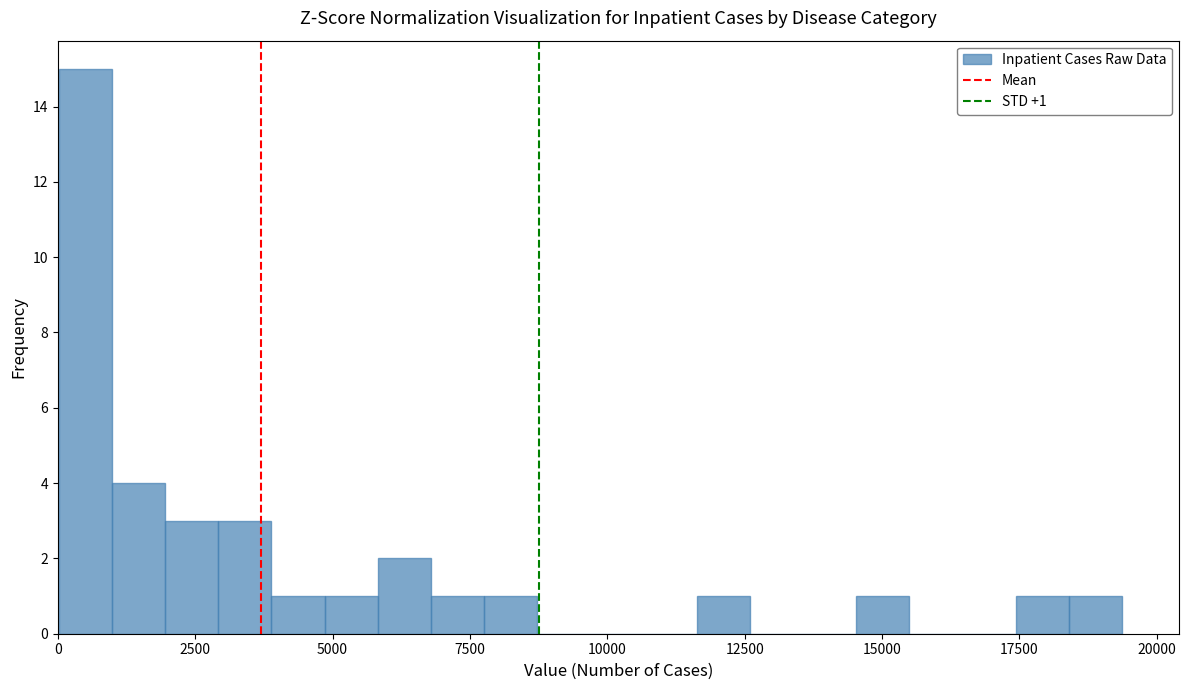

Around what value on the x-axis is the tallest bar? Give the approximate position of its centre, as read against the axis.

500